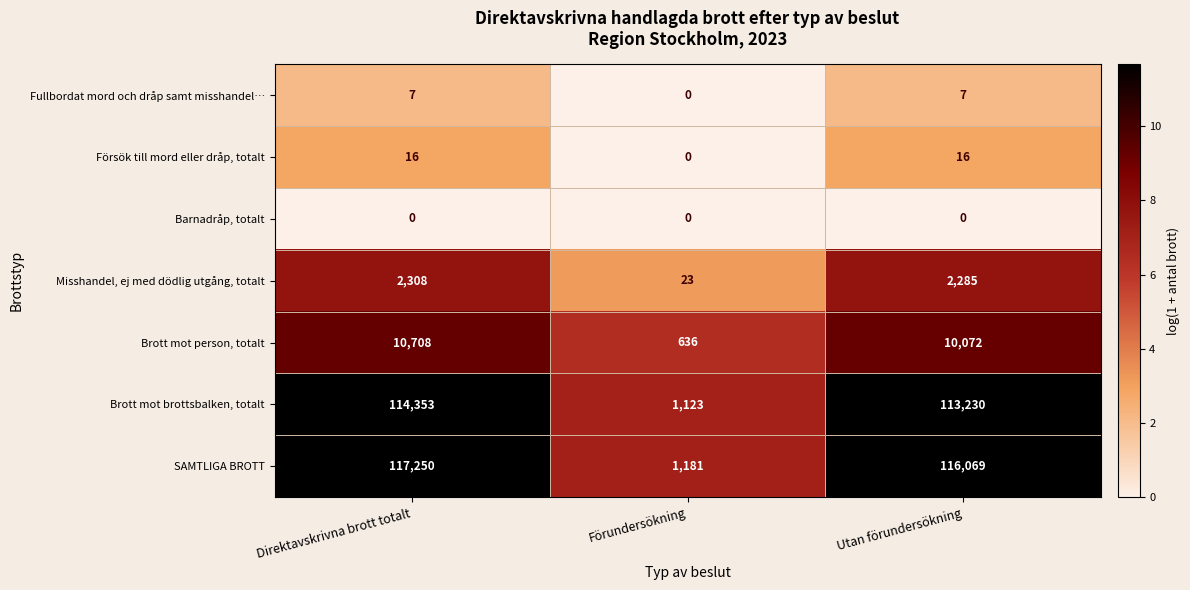

What is the lowest value of the SAMTLIGA BROTT series?

1181